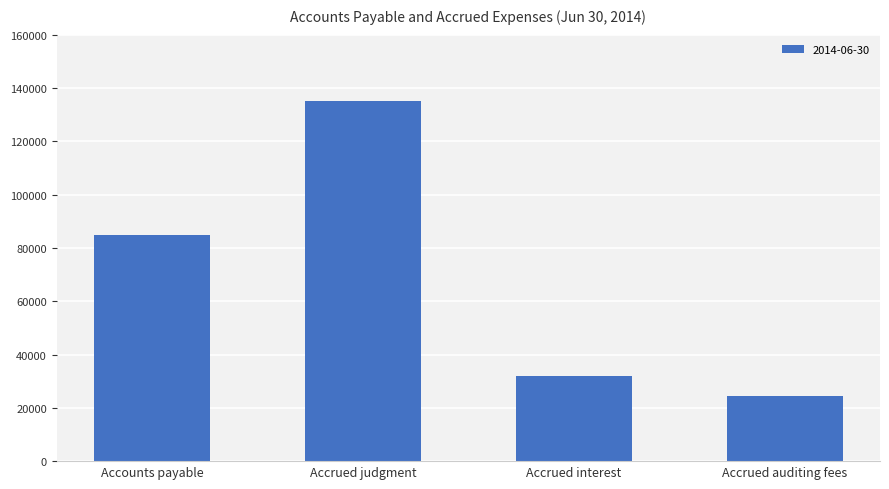

What position from the right is Accrued interest?

2